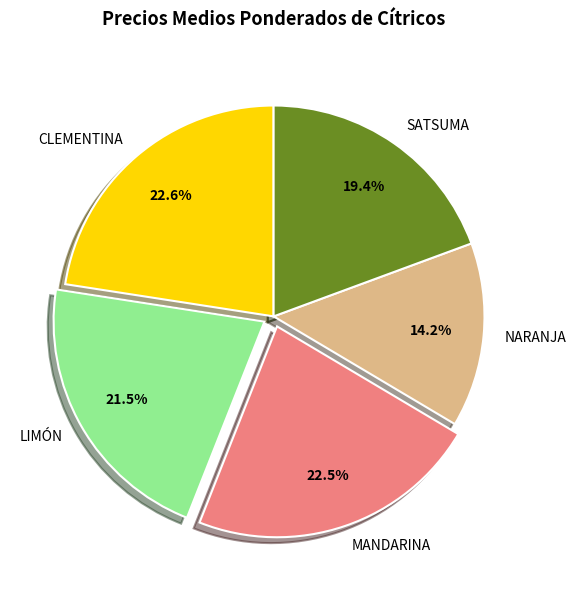

Combined, do MANDARINA and NARANJA account for over 50%?

No